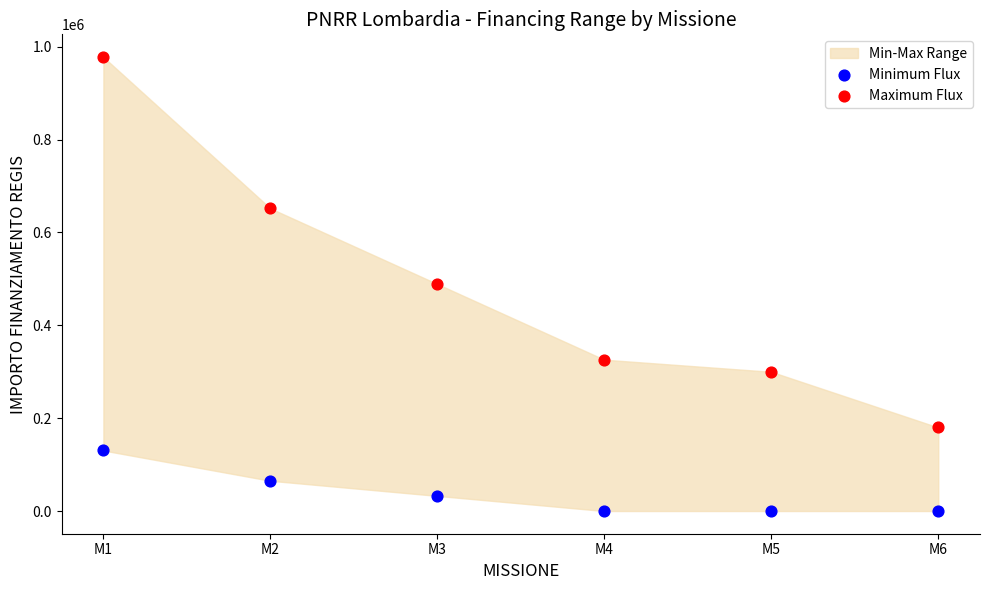

Which series reaches the minimum Y coordinate?

Minimum Flux